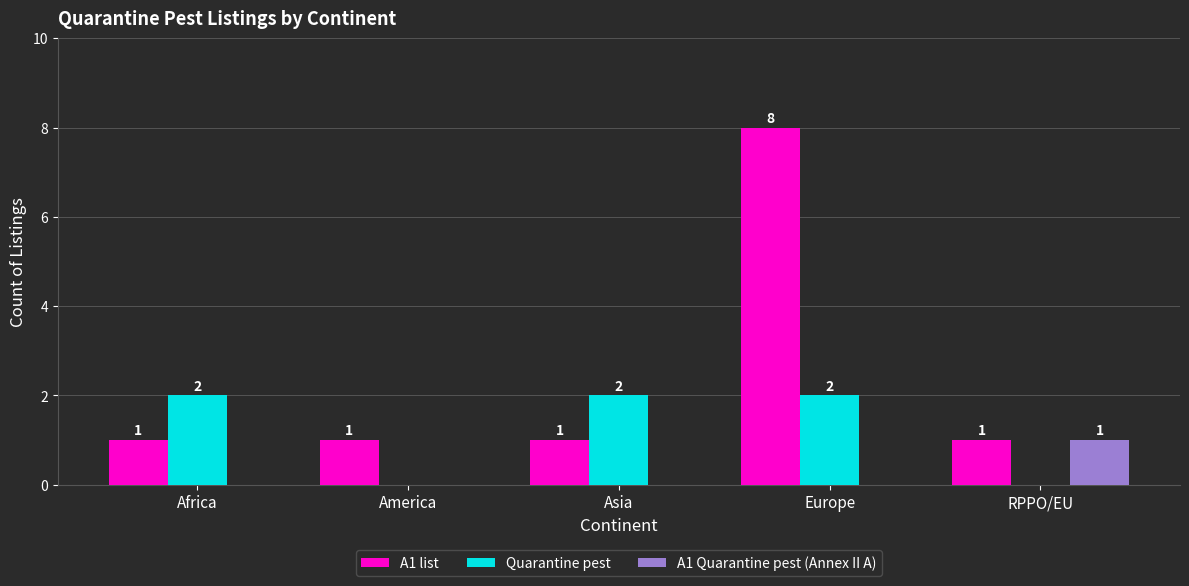

Reading left to right, transcribe all the data shown in this chart.

A1 list: Africa=1	America=1	Asia=1	Europe=8	RPPO/EU=1
Quarantine pest: Africa=2	America=0	Asia=2	Europe=2	RPPO/EU=0
A1 Quarantine pest (Annex II A): Africa=0	America=0	Asia=0	Europe=0	RPPO/EU=1